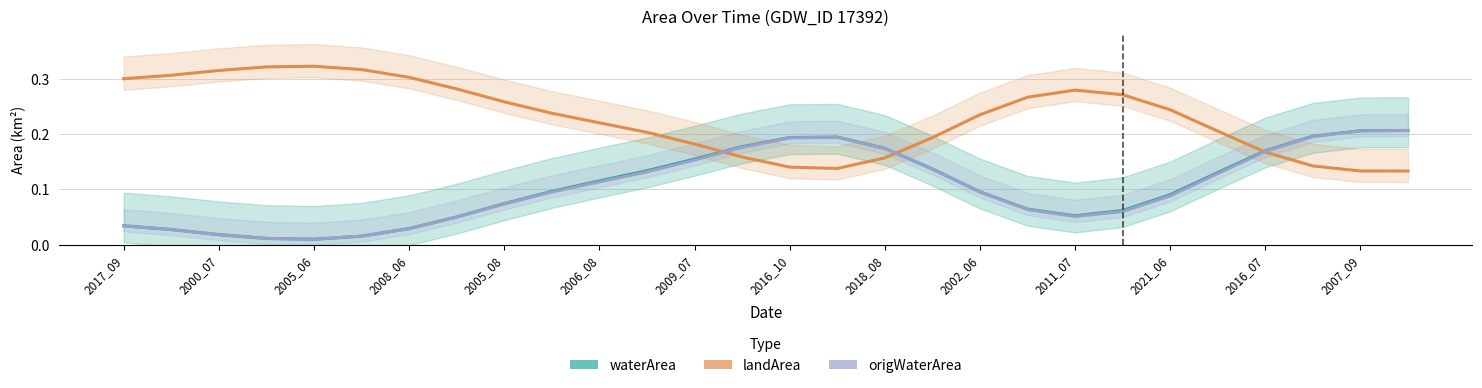

How many lines are shown in the chart?

3